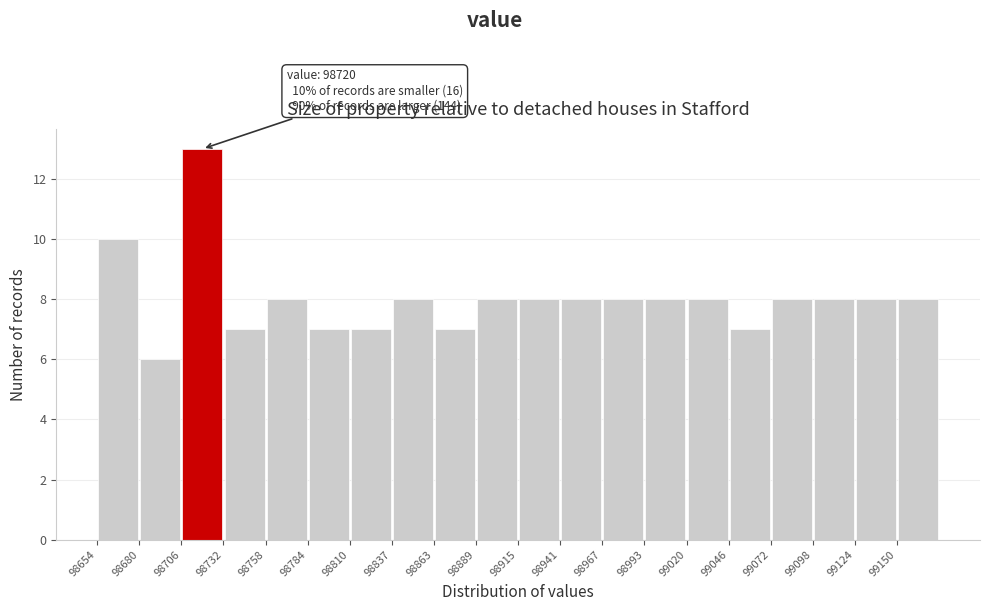

Which range on the x-axis has the tallest bar?

98705 to 98730